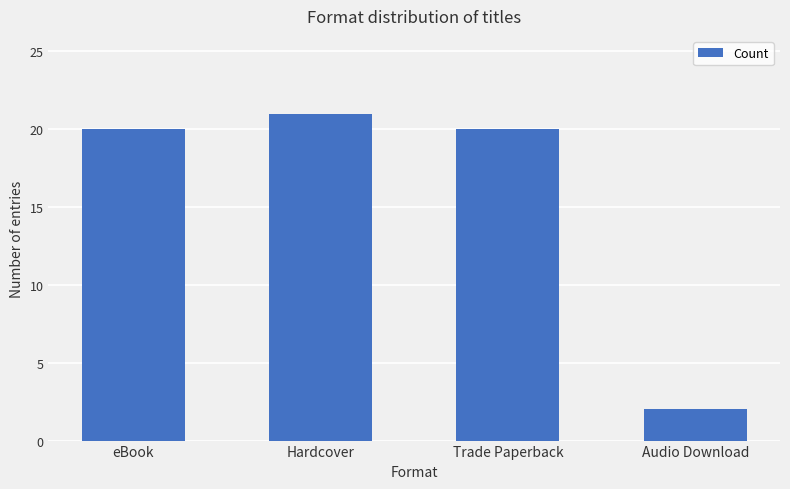

The value at Hardcover is 21. True or false?

True